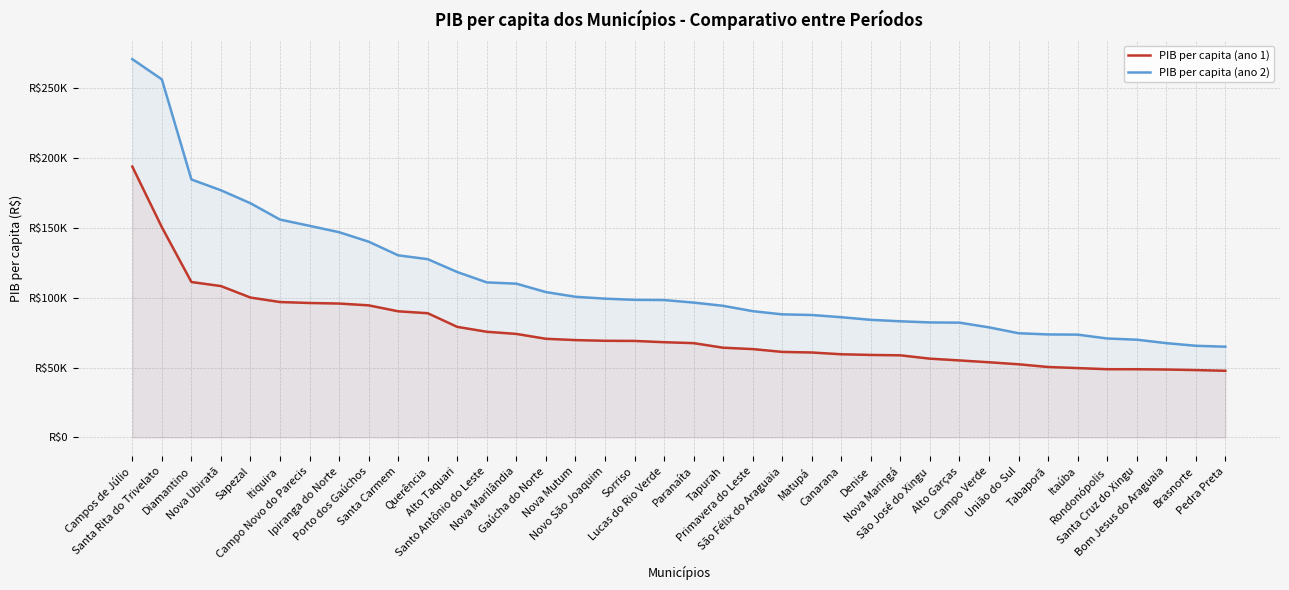

Where does the PIB per capita (ano 2) series first go above 98278?

Campos de Júlio